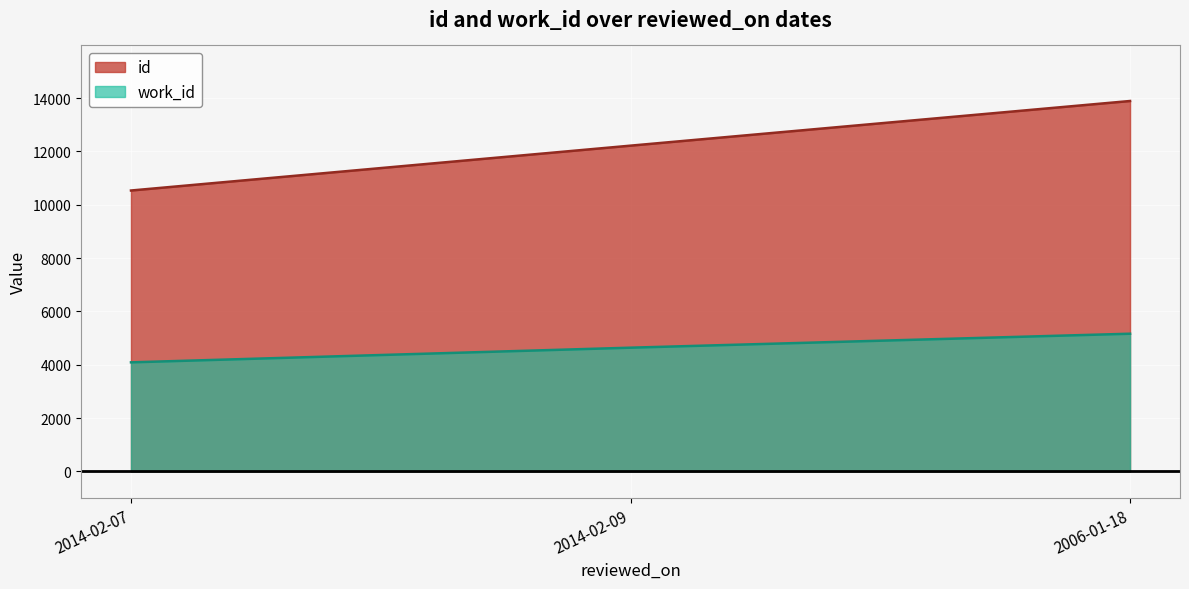

What is the lowest value of the work_id series?

4090